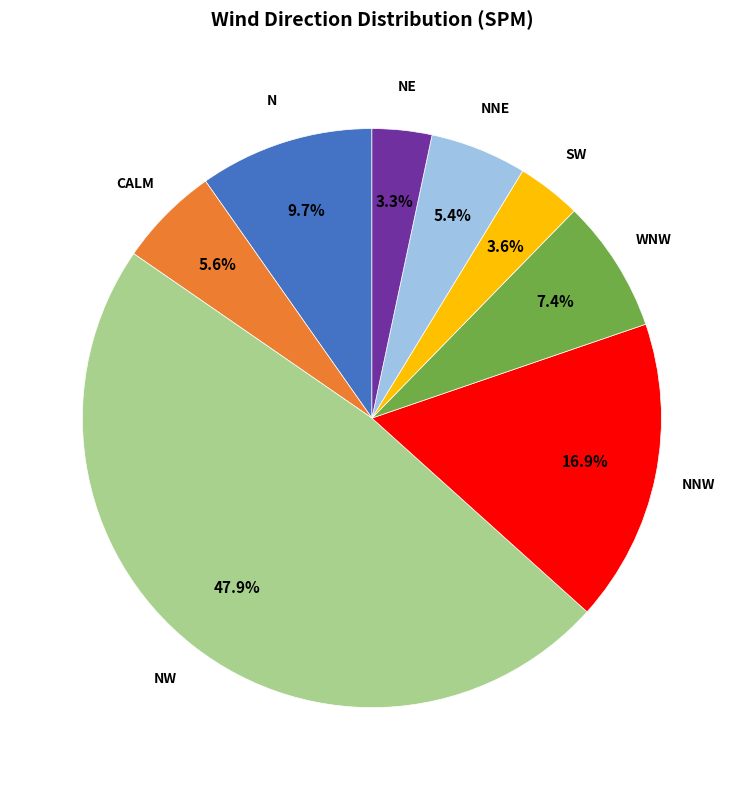

Does any single category account for the majority?

No